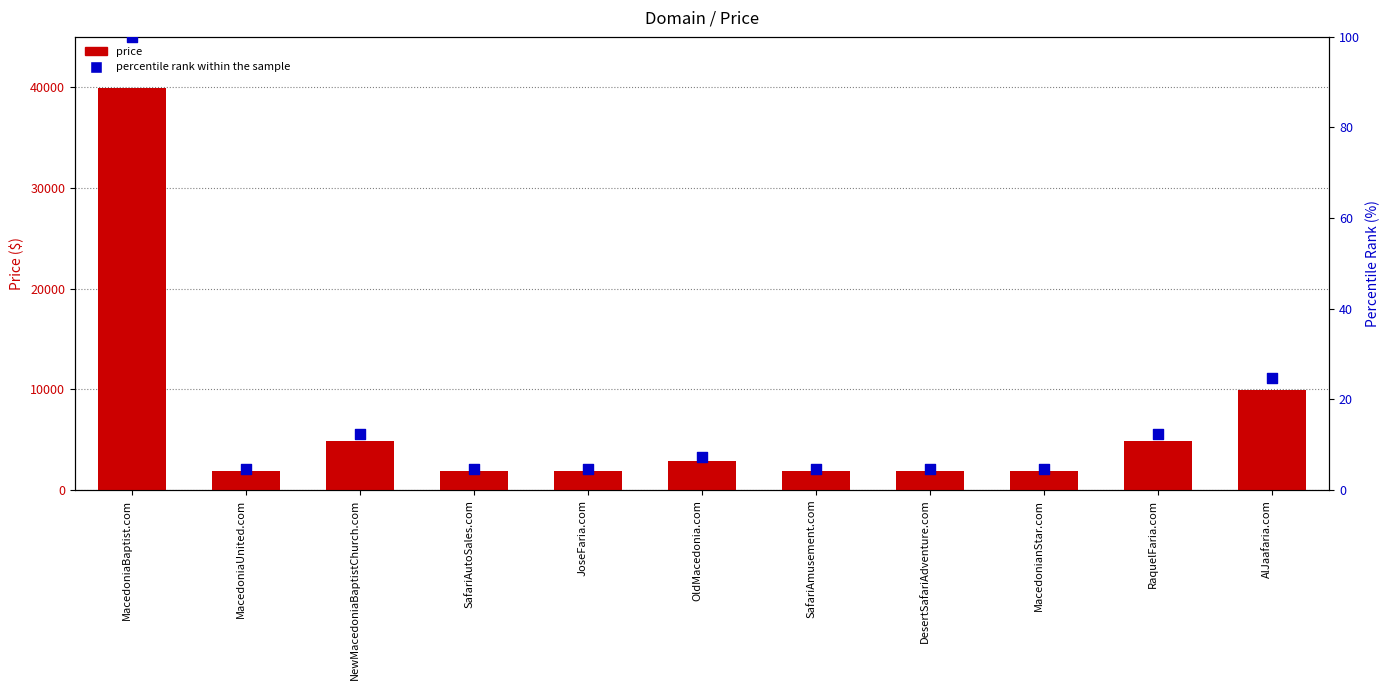

What are all the series names shown in the legend?

price, percentile rank within the sample